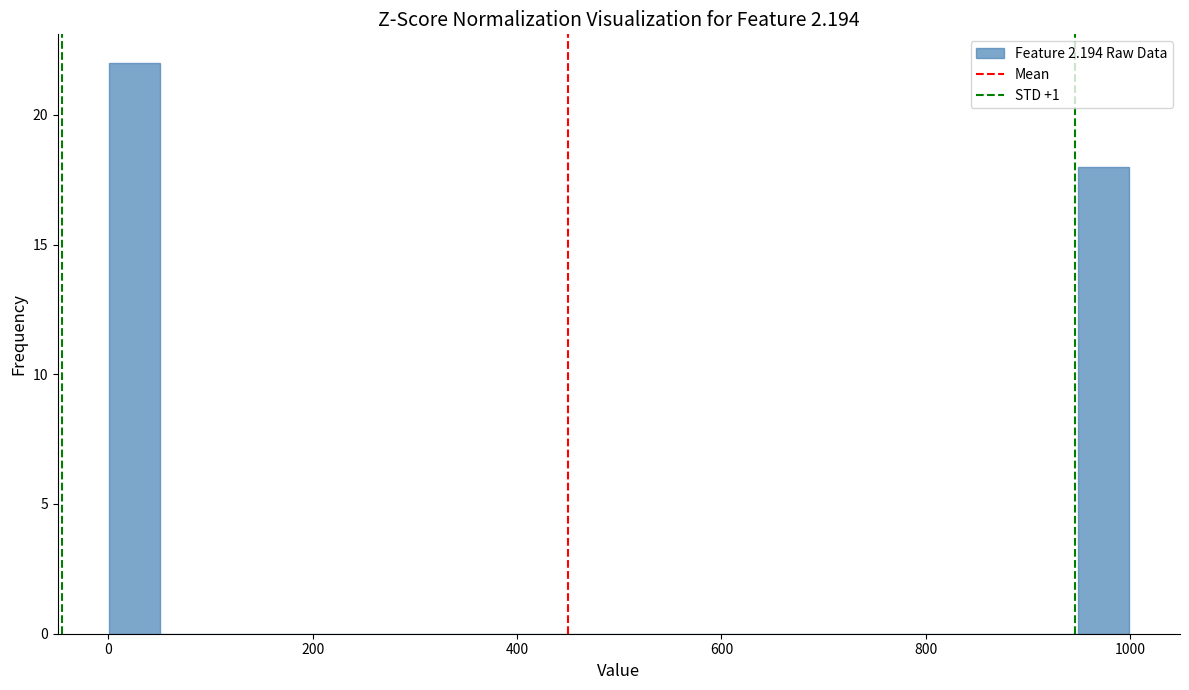

Around what value on the x-axis is the tallest bar? Give the approximate position of its centre, as read against the axis.

20